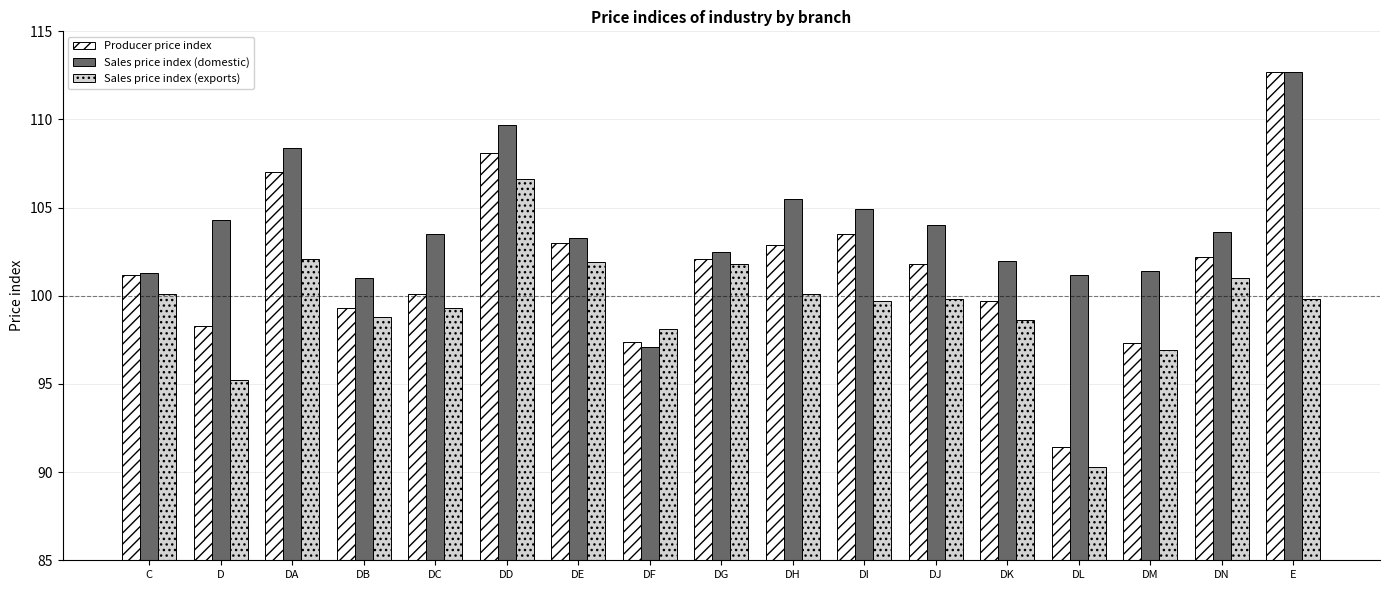

What is the average value of the Sales price index (domestic) series?

103.9